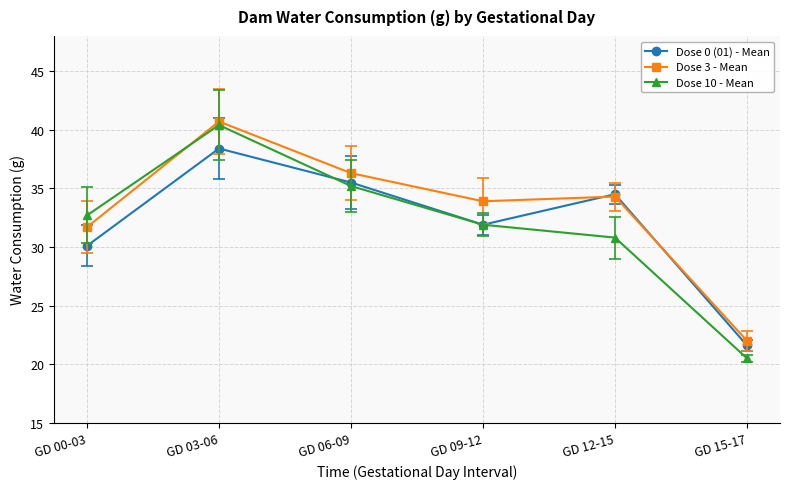

Reading left to right, extract all data points from this chart.

Dose 0 (01) - Mean: GD 00-03=30.1	GD 03-06=38.4	GD 06-09=35.5	GD 09-12=31.9	GD 12-15=34.5	GD 15-17=21.6
Dose 3 - Mean: GD 00-03=31.7	GD 03-06=40.7	GD 06-09=36.3	GD 09-12=33.9	GD 12-15=34.3	GD 15-17=22.0
Dose 10 - Mean: GD 00-03=32.7	GD 03-06=40.4	GD 06-09=35.2	GD 09-12=31.9	GD 12-15=30.8	GD 15-17=20.5